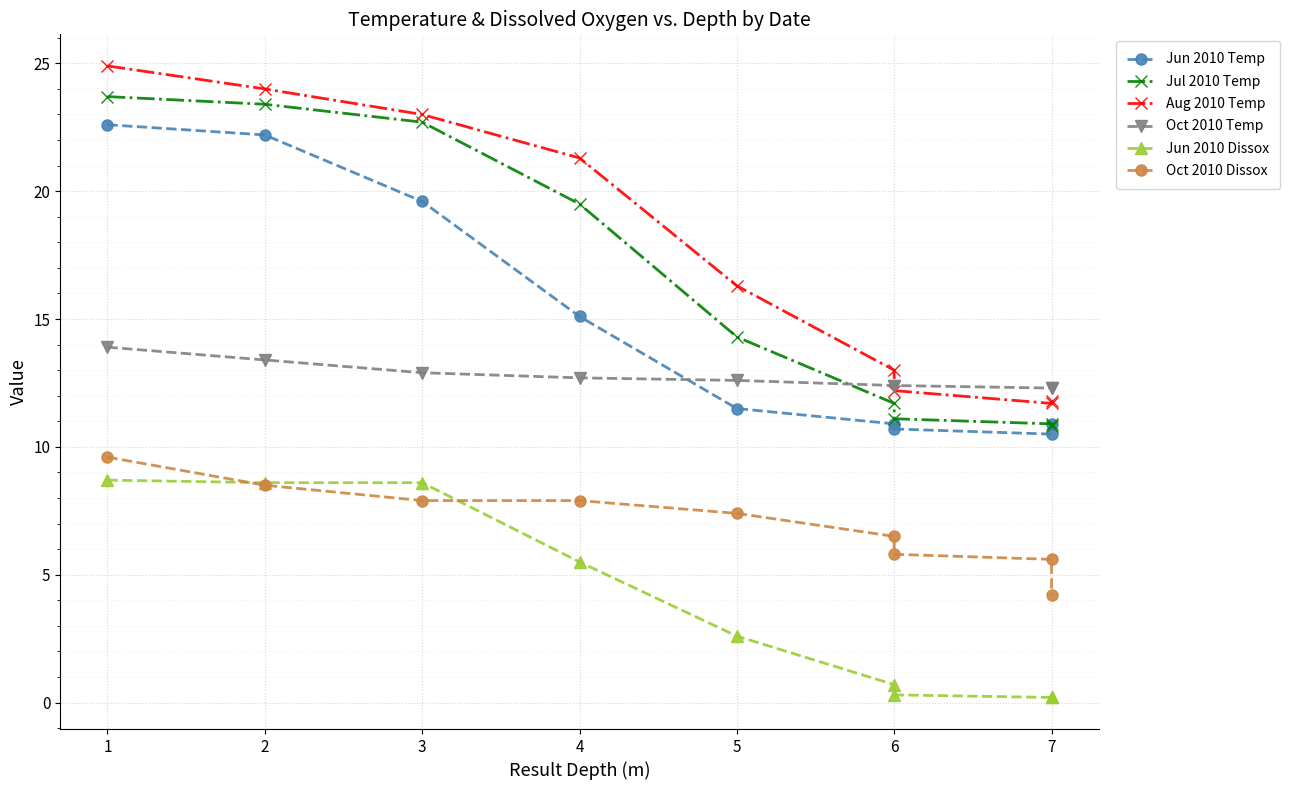

Count the number of data series in this chart.

6